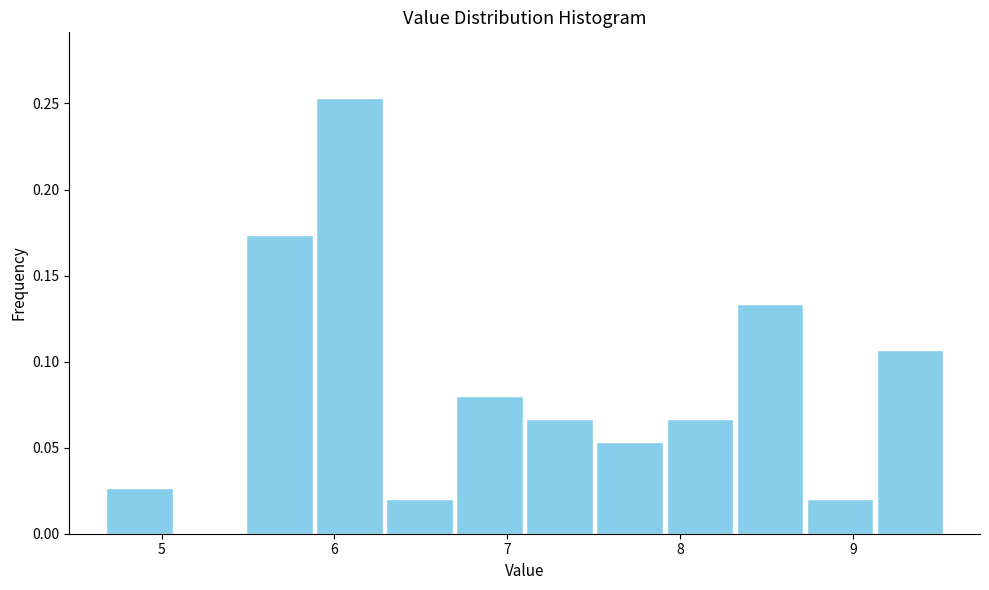

Reading left to right, transcribe this chart: for each bar, give the range it covers on the x-axis and its height. Neither the bar edges nor the heights are printed on the chart, so give them approximately, as read against the axes.

4.7 to 5.1: 0.025
5.1 to 5.5: 0
5.5 to 5.9: 0.175
5.9 to 6.3: 0.255
6.3 to 6.7: 0.020
6.7 to 7.1: 0.080
7.1 to 7.5: 0.065
7.5 to 7.9: 0.055
7.9 to 8.3: 0.065
8.3 to 8.7: 0.135
8.7 to 9.1: 0.020
9.1 to 9.5: 0.105